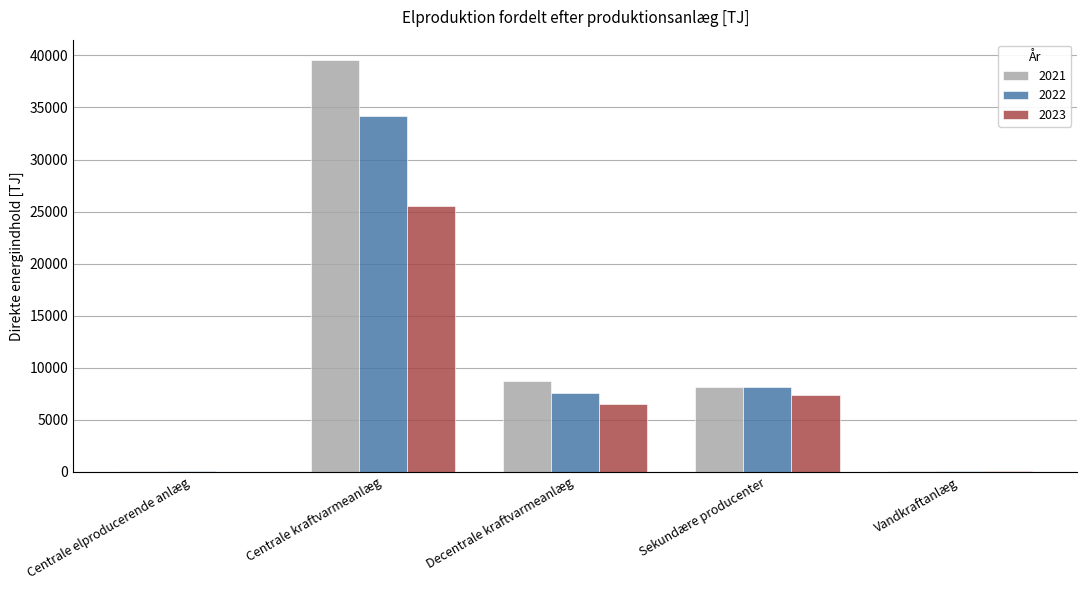

At which label is 2023 closest to 12756?

Sekundære producenter